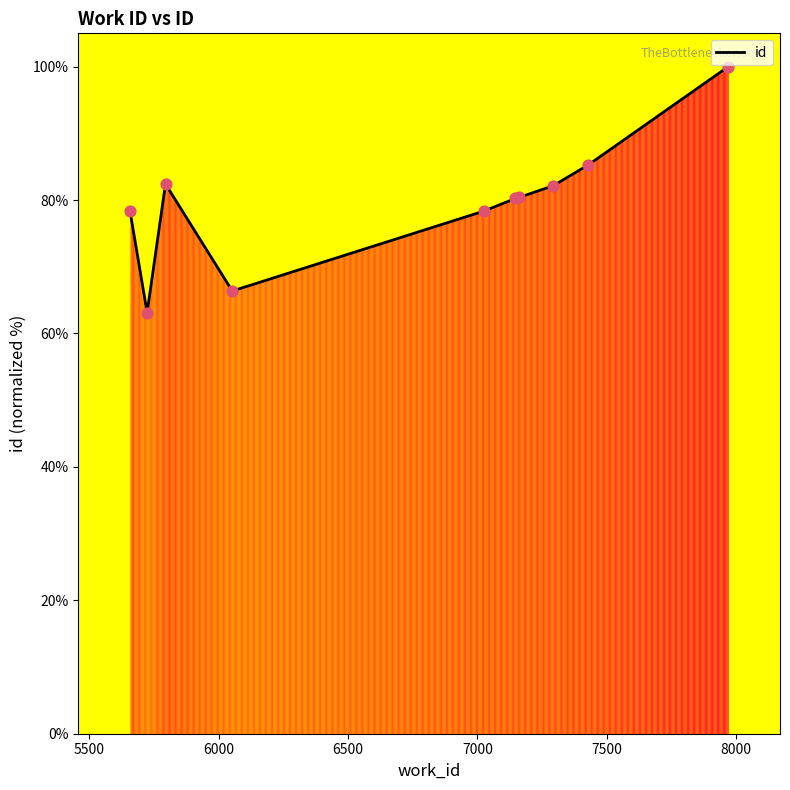

What is the greatest value displayed?

100.0